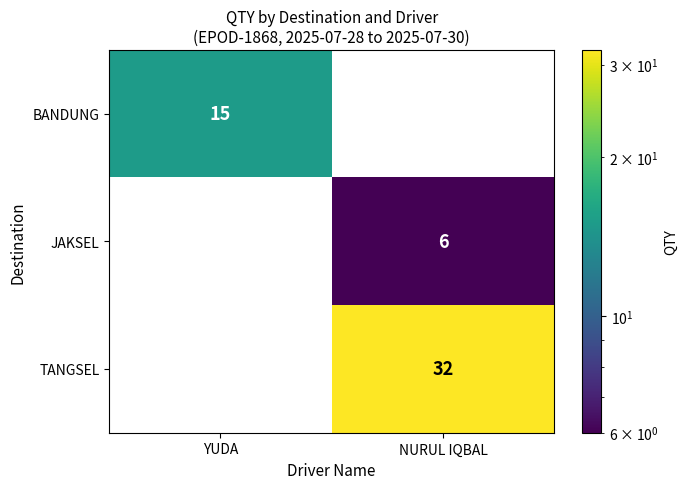

Rank the series by their average value, from lowest to highest.

JAKSEL, BANDUNG, TANGSEL